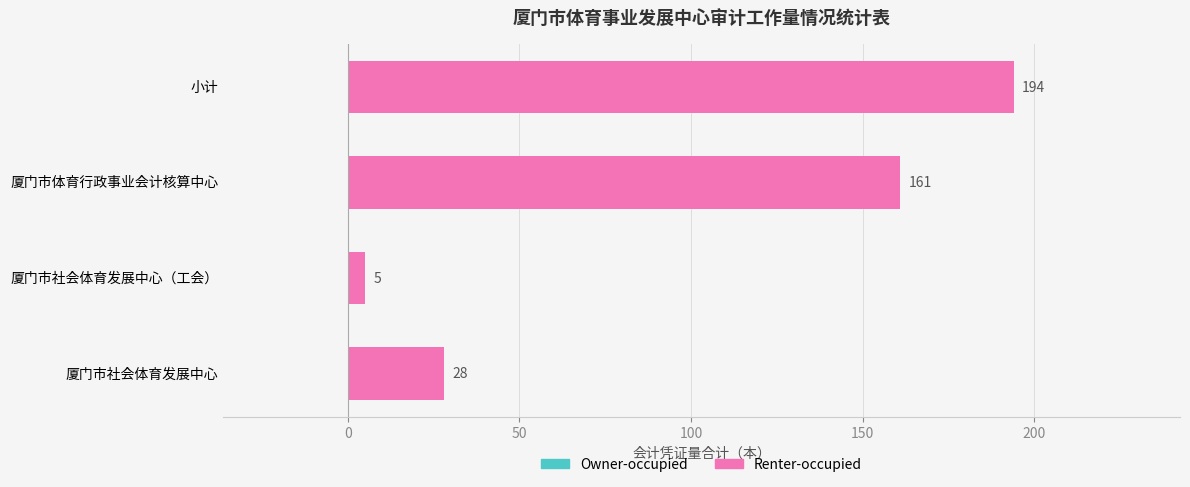

What is the change in value from 厦门市社会体育发展中心（工会） to 厦门市体育行政事业会计核算中心?

+156